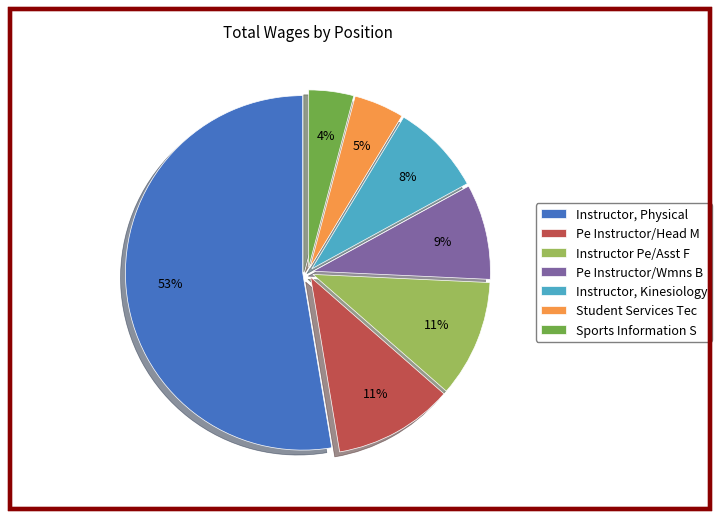

Does Instructor, Physical account for over 50% of the chart?

Yes